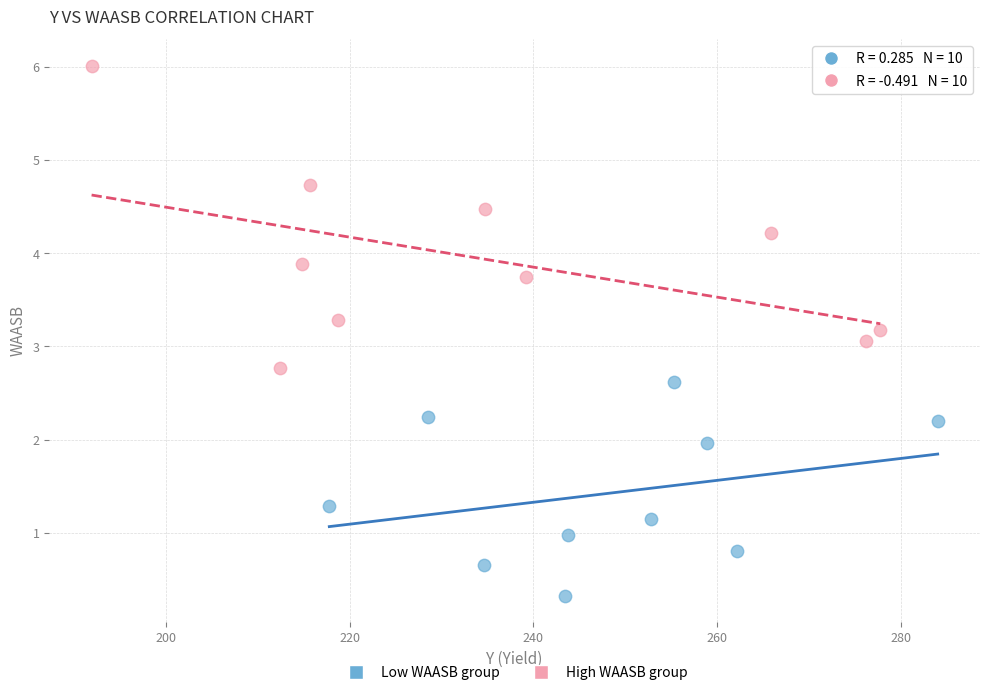

Which series reaches the minimum Y coordinate?

Low WAASB group